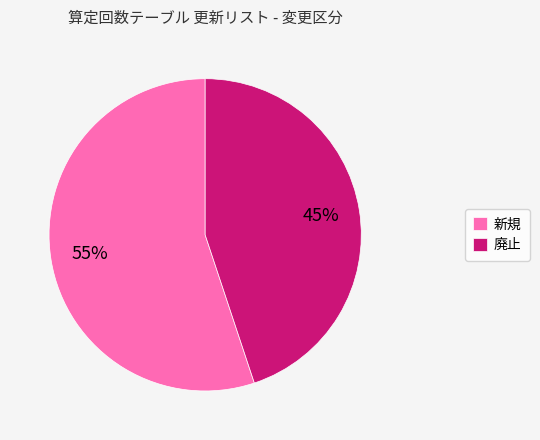

What is the smallest slice in the pie chart?

廃止